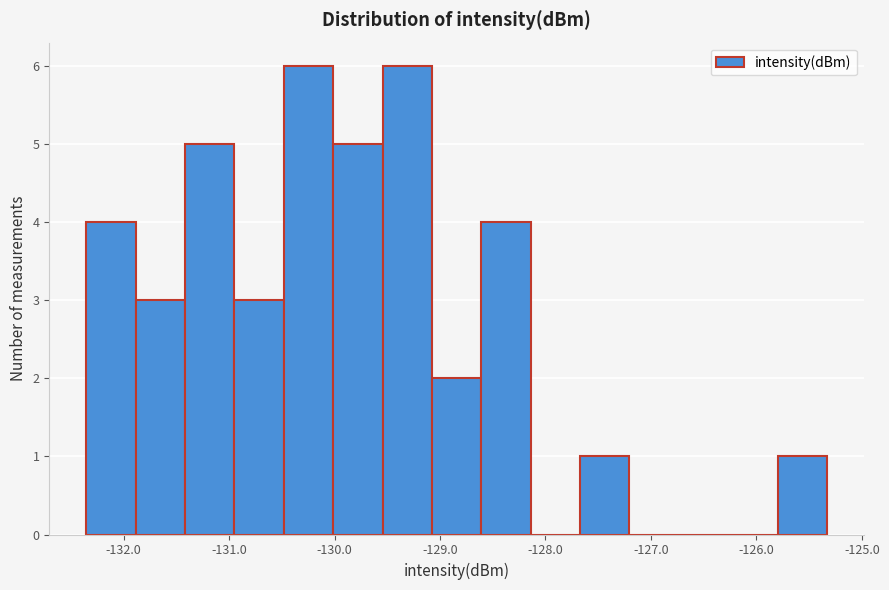

Reading left to right, transcribe this chart: for each bar, give the range it covers on the x-axis and its height. Neither the bar edges nor the heights are printed on the chart, so give them approximately, as read against the axes.

-132.4 to -131.9: 4
-131.9 to -131.4: 3
-131.4 to -130.9: 5
-130.9 to -130.5: 3
-130.5 to -130.0: 6
-130.0 to -129.5: 5
-129.5 to -129.1: 6
-129.1 to -128.6: 2
-128.6 to -128.1: 4
-128.1 to -127.7: 0
-127.7 to -127.2: 1
-127.2 to -126.7: 0
-126.7 to -126.3: 0
-126.3 to -125.8: 0
-125.8 to -125.3: 1